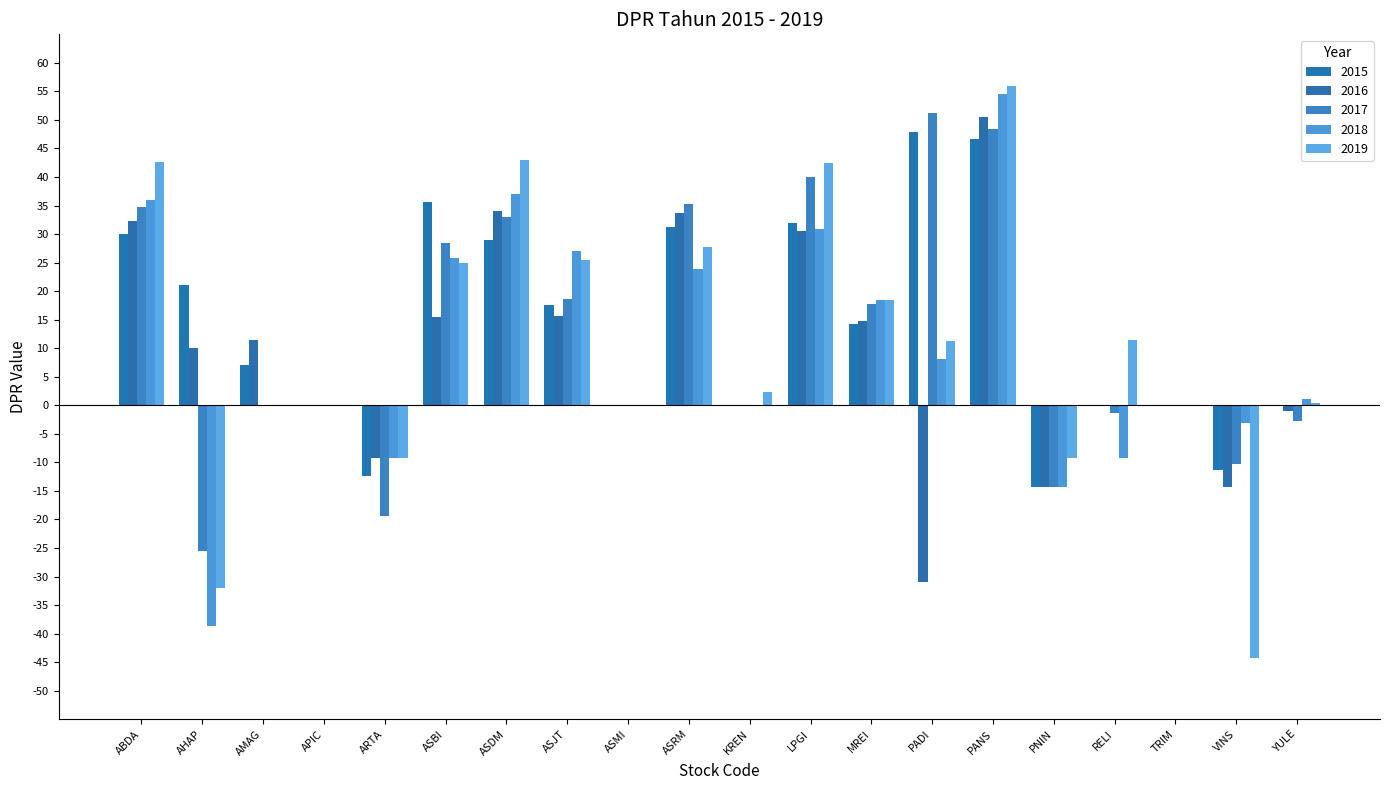

Reading left to right, transcribe all the data shown in this chart.

2015: 30.1	21.0	7.1	0.0	-12.3	35.7	29.0	17.5	0.0	31.2	0.0	31.9	14.3	47.9	46.7	-14.3	0.0	0.0	-11.3	0.0
2016: 32.2	10.0	11.5	0.0	-9.3	15.4	34.0	15.6	0.0	33.6	0.0	30.6	14.7	-30.9	50.5	-14.3	-0.1	0.0	-14.3	-1.0
2017: 34.7	-25.6	0.0	0.0	-19.3	28.5	33.0	18.7	0.0	35.2	0.0	40.0	17.7	51.2	48.4	-14.3	-1.4	0.0	-10.3	-2.7
2018: 35.9	-38.6	0.0	0.0	-9.3	25.8	37.0	27.0	0.0	23.8	0.0	31.0	18.4	8.1	54.5	-14.3	-9.3	0.0	-3.2	1.1
2019: 42.6	-32.1	0.0	0.0	-9.3	25.0	43.0	25.5	0.0	27.8	2.3	42.5	18.4	11.3	55.9	-9.3	11.5	0.0	-44.3	0.4